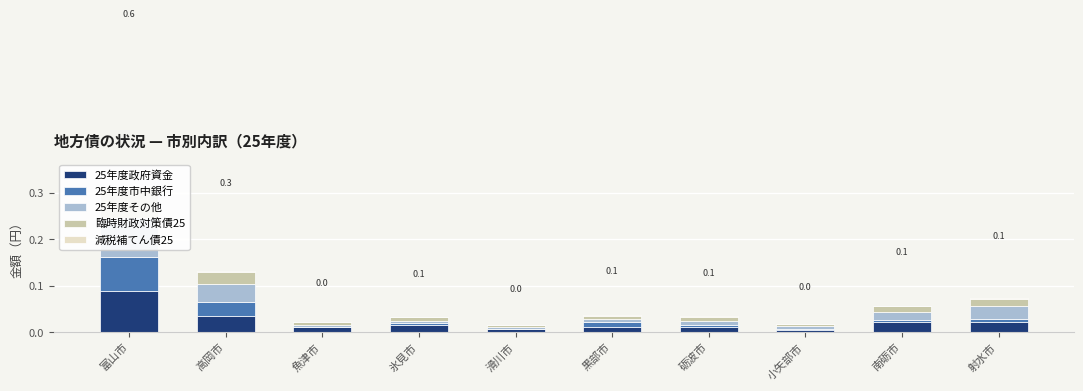

Does the chart contain any negative values?

No